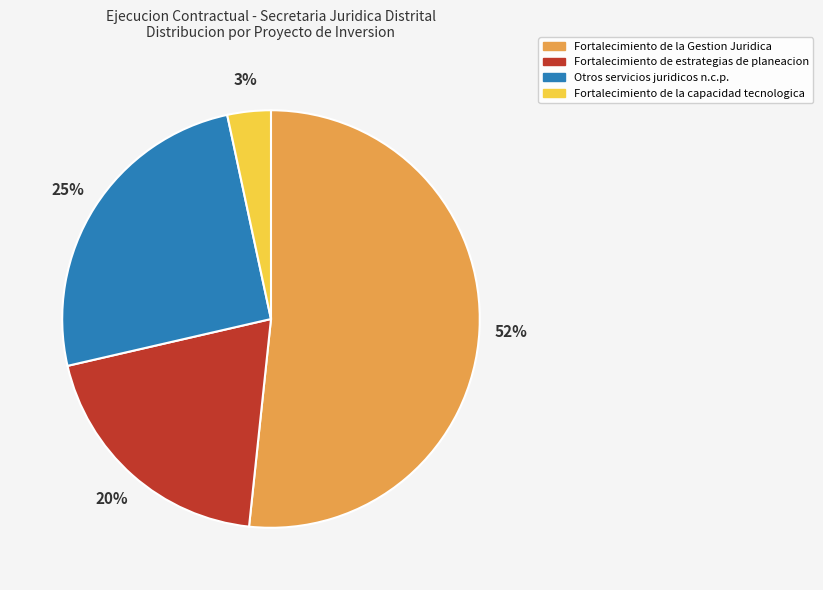

To the nearest percent, what portion does Fortalecimiento de la capacidad tecnologica represent?

3%